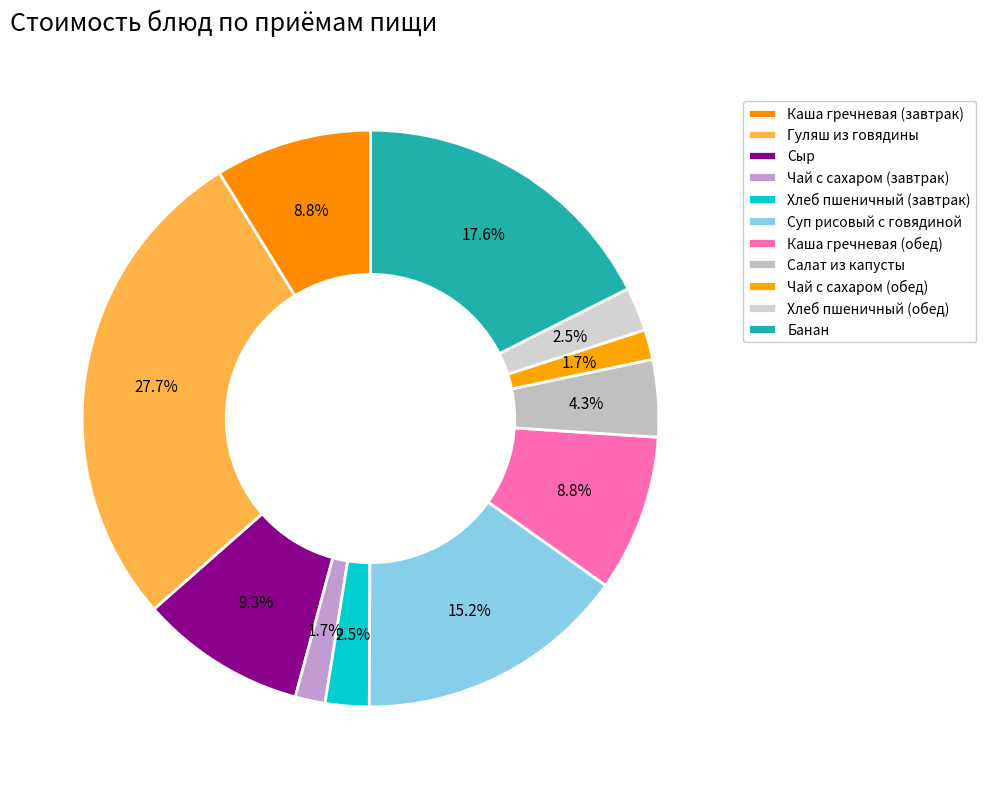

How many slices are in this pie chart?

11